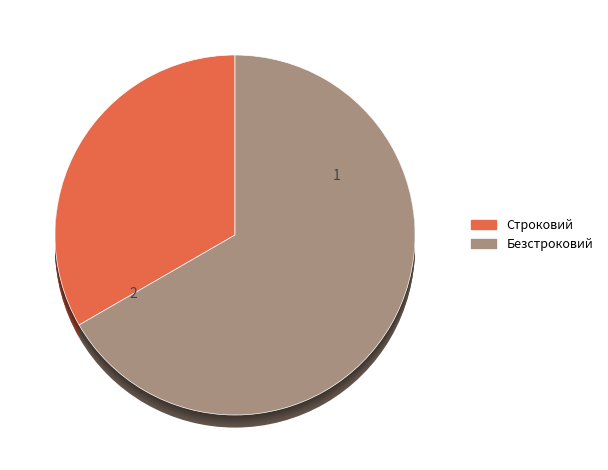

Does Строковий account for over 50% of the chart?

No